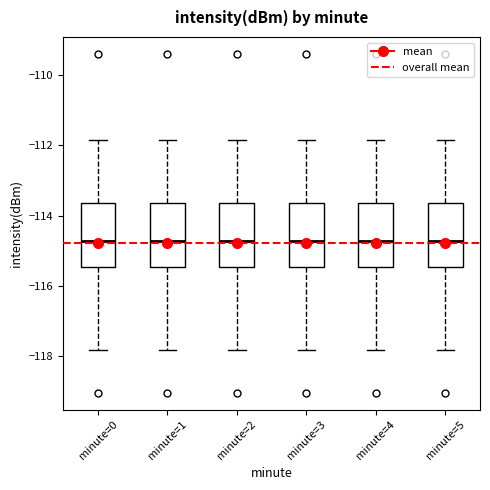

Reading left to right, transcribe this box plot: for each box, give where its median line is, the range the box spans, and where its two whiskers end, as read against the y-axis. The values are not printed on the chart, so give them approximately, as read against the axis.

minute=0: median -114.8, box -115.4 to -113.6, whiskers -117.8 to -111.8
minute=1: median -114.8, box -115.4 to -113.6, whiskers -117.8 to -111.8
minute=2: median -114.8, box -115.4 to -113.6, whiskers -117.8 to -111.8
minute=3: median -114.8, box -115.4 to -113.6, whiskers -117.8 to -111.8
minute=4: median -114.8, box -115.4 to -113.6, whiskers -117.8 to -111.8
minute=5: median -114.8, box -115.4 to -113.6, whiskers -117.8 to -111.8